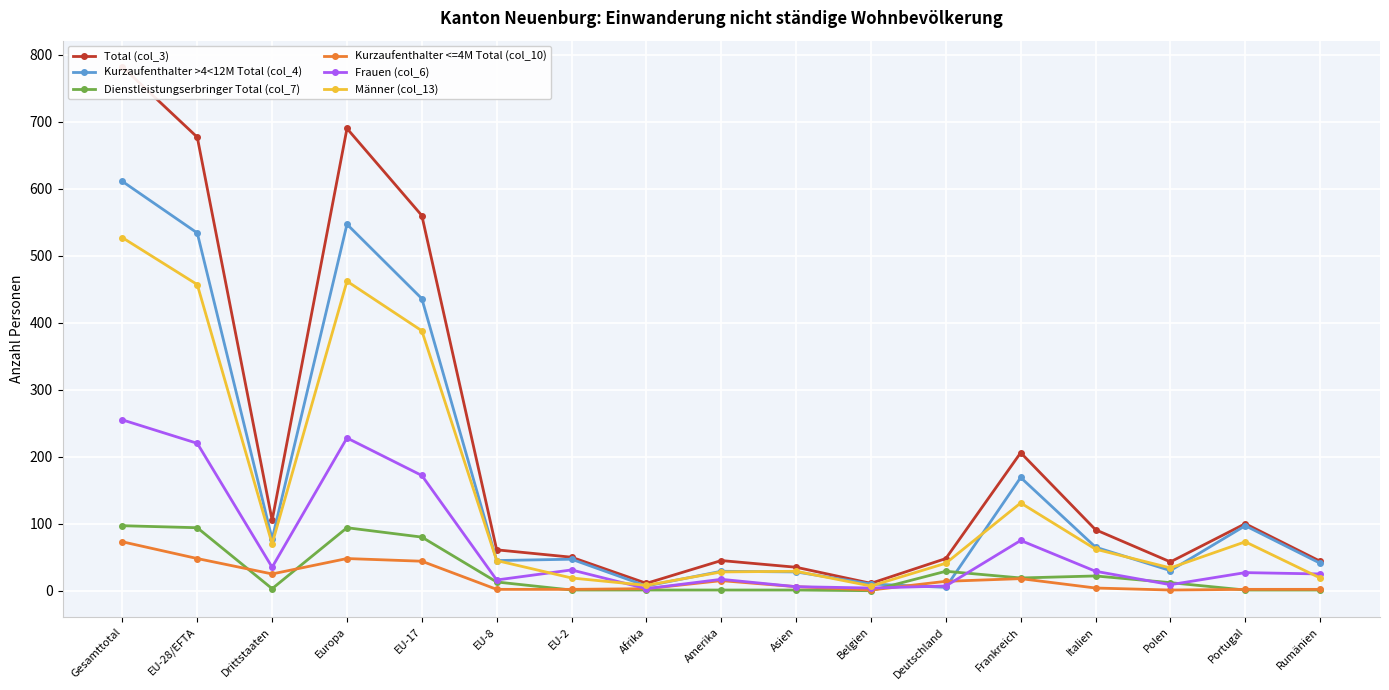

True or false: Kurzaufenthalter >4<12M Total (col_4) and Total (col_3) cross at least once.

False